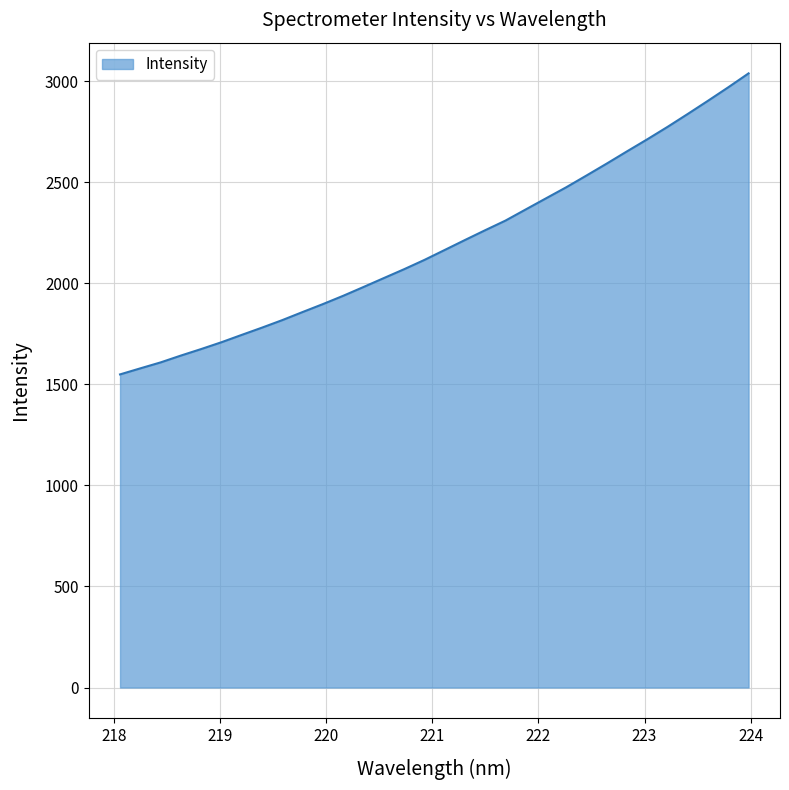

How many lines are shown in the chart?

1